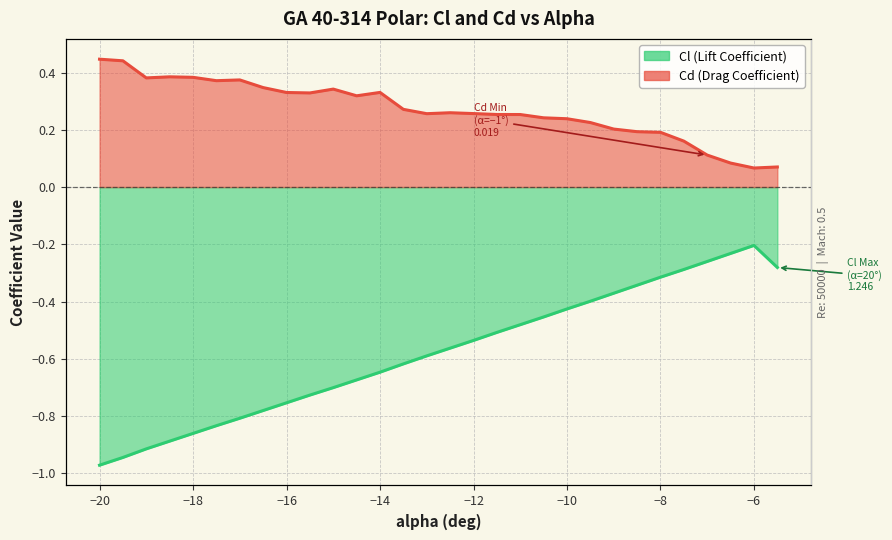

Reading left to right, what are all the values shown in this chart?

Cl: -1.0	-0.9	-0.9	-0.9	-0.9	-0.8	-0.8	-0.8	-0.8	-0.7	-0.7	-0.7	-0.6	-0.6	-0.6	-0.6	-0.5	-0.5	-0.5	-0.5	-0.4	-0.4	-0.4	-0.3	-0.3	-0.3	-0.3	-0.2	-0.2	-0.3
Cd: 0.4	0.4	0.4	0.4	0.4	0.4	0.4	0.3	0.3	0.3	0.3	0.3	0.3	0.3	0.3	0.3	0.3	0.3	0.3	0.2	0.2	0.2	0.2	0.2	0.2	0.2	0.1	0.1	0.1	0.1